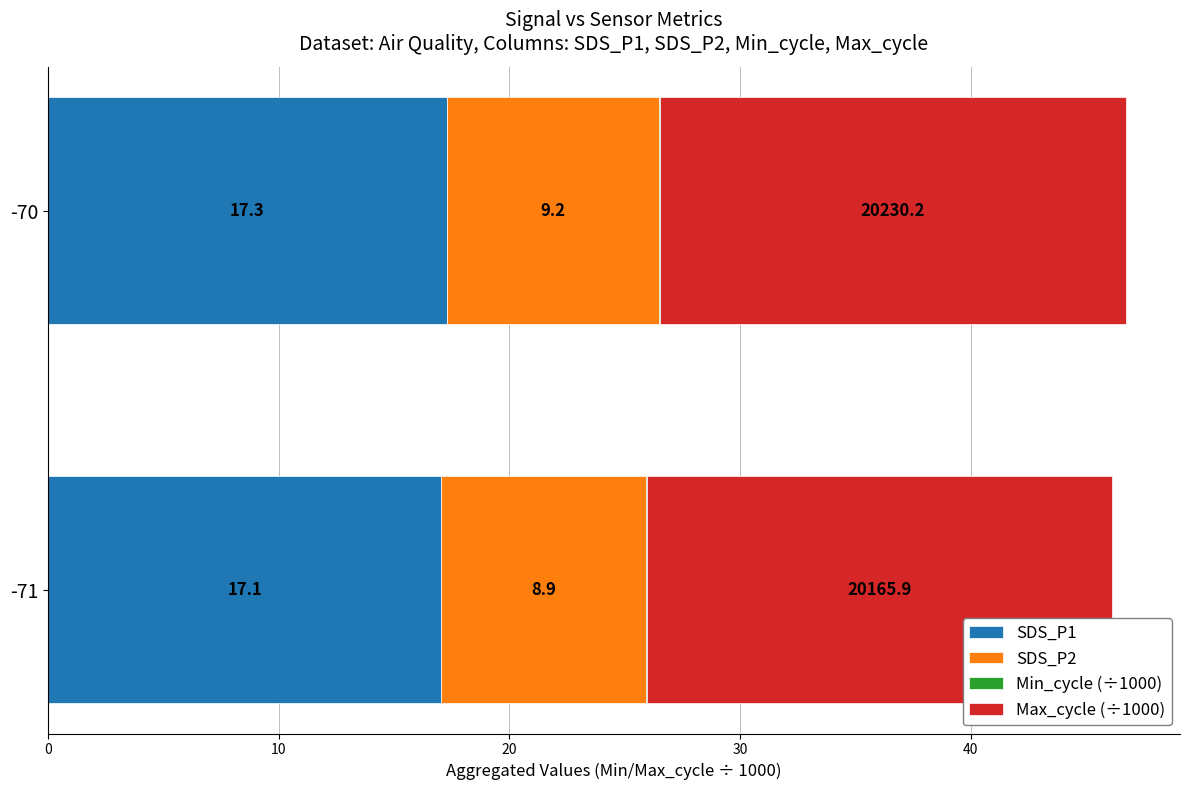

Is it true that SDS_P1 equals 17.3 at -70?

True